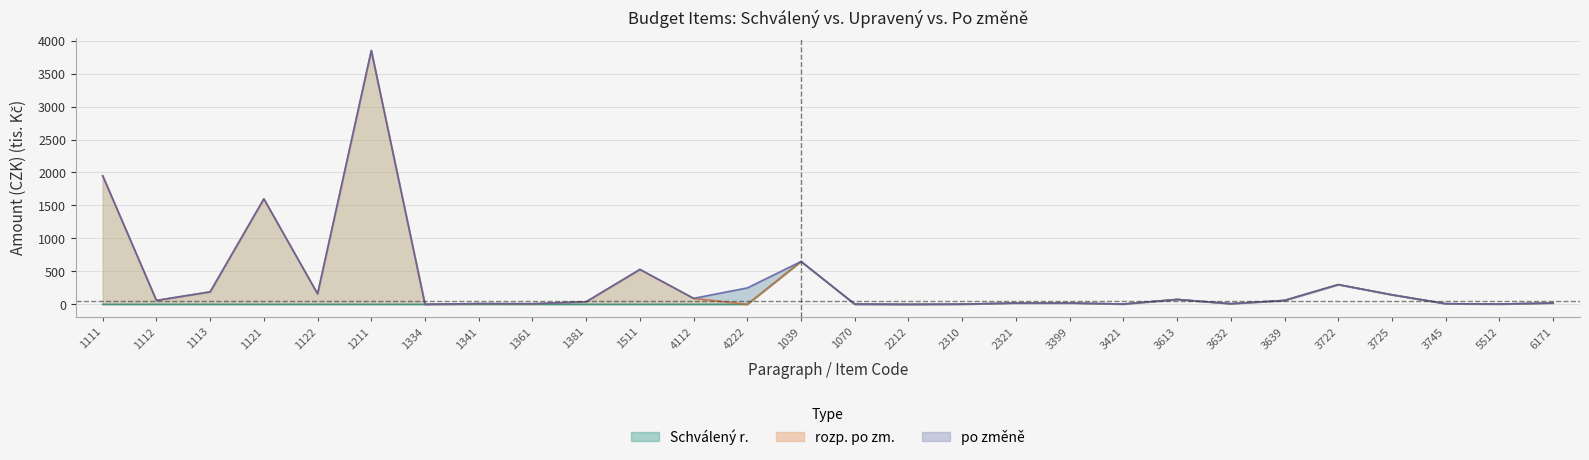

Reading right to left, transcribe all the data shown in this chart.

Schválený r.: 6171=20.0	5512=5.0	3745=10.0	3725=145.0	3722=300.0	3639=60.0	3632=10.0	3613=75.0	3421=5.0	3399=20.0	2321=20.0	2310=3.0	2212=0.5	1070=0.0	1039=650.0	4222=0.0	4112=0.0	1511=0.0	1381=0.0	1361=0.0	1341=0.0	1334=0.0	1211=0.0	1122=0.0	1121=0.0	1113=0.0	1112=0.0	1111=0.0
rozp. po zm.: 6171=20.0	5512=5.0	3745=10.0	3725=145.0	3722=300.0	3639=60.0	3632=10.0	3613=75.0	3421=5.0	3399=20.0	2321=20.0	2310=3.0	2212=0.5	1070=5.0	1039=650.0	4222=0.0	4112=91.0	1511=530.0	1381=40.0	1361=10.0	1341=12.0	1334=0.0	1211=3850.0	1122=160.0	1121=1600.0	1113=190.0	1112=60.0	1111=1950.0
po změně: 6171=20.0	5512=5.0	3745=10.0	3725=145.0	3722=300.0	3639=60.0	3632=10.0	3613=75.0	3421=5.0	3399=20.0	2321=20.0	2310=3.0	2212=0.5	1070=5.0	1039=650.0	4222=250.0	4112=91.0	1511=530.0	1381=40.0	1361=10.0	1341=12.0	1334=1.3	1211=3850.0	1122=160.0	1121=1600.0	1113=190.0	1112=60.0	1111=1950.0